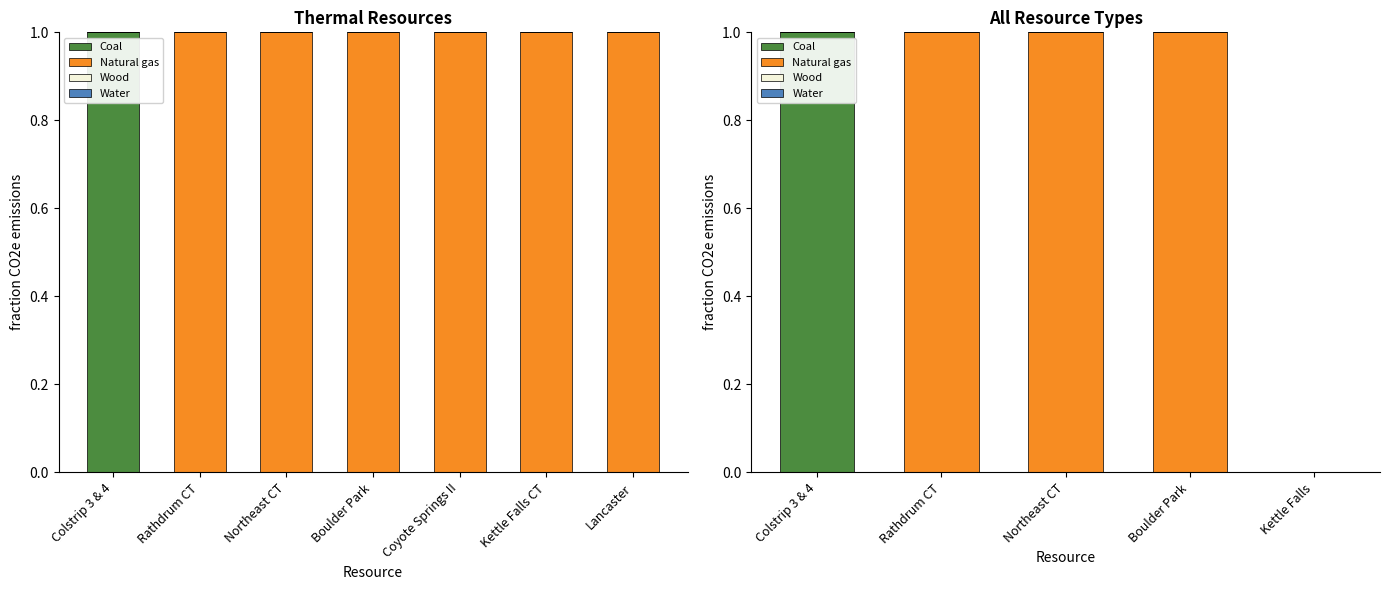

How many groups of bars are there?

5